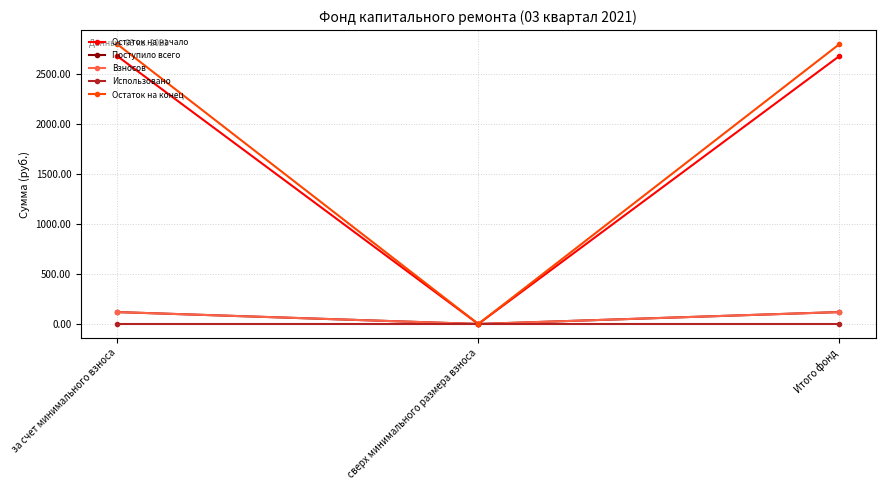

Between за счет минимального взноса and Итого фонд, which series saw the biggest shift?

Остаток на начало